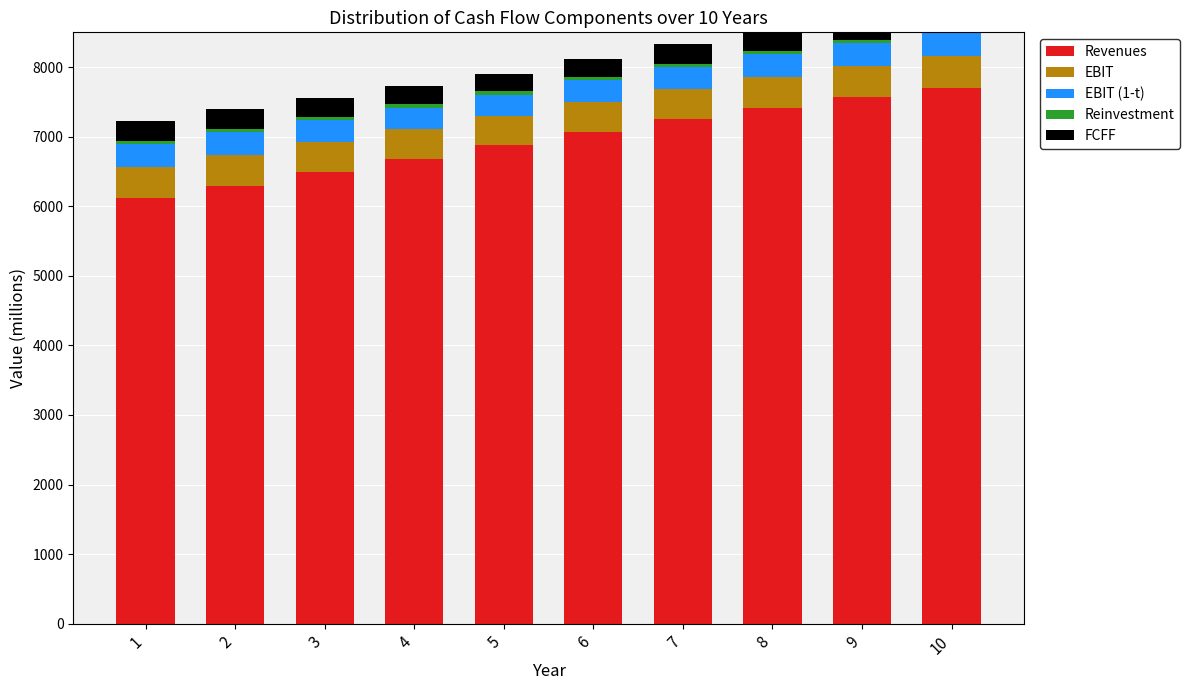

At which label does Revenues reach its minimum?

1